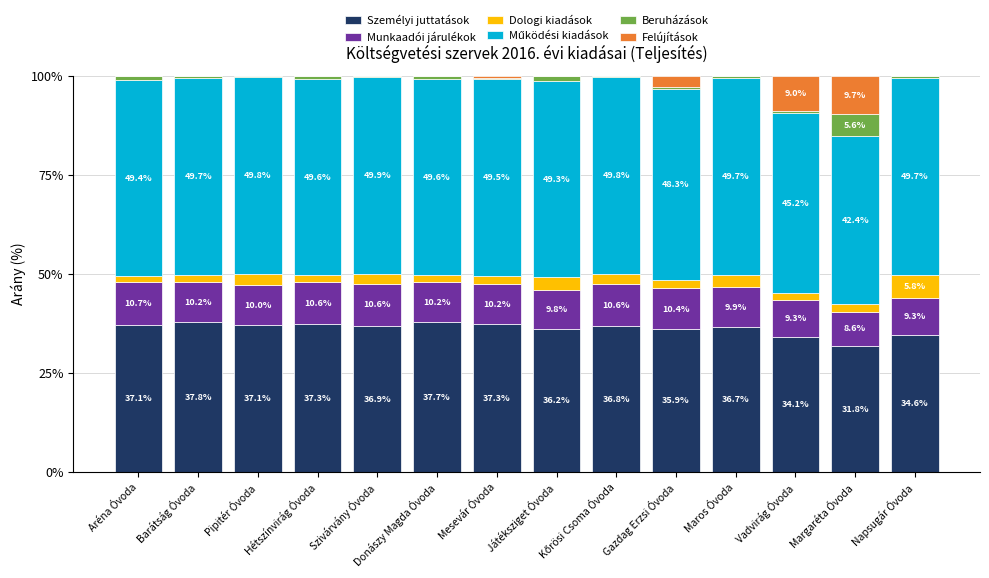

Is it true that Személyi juttatások equals 52.7 at Margaréta Óvoda?

False